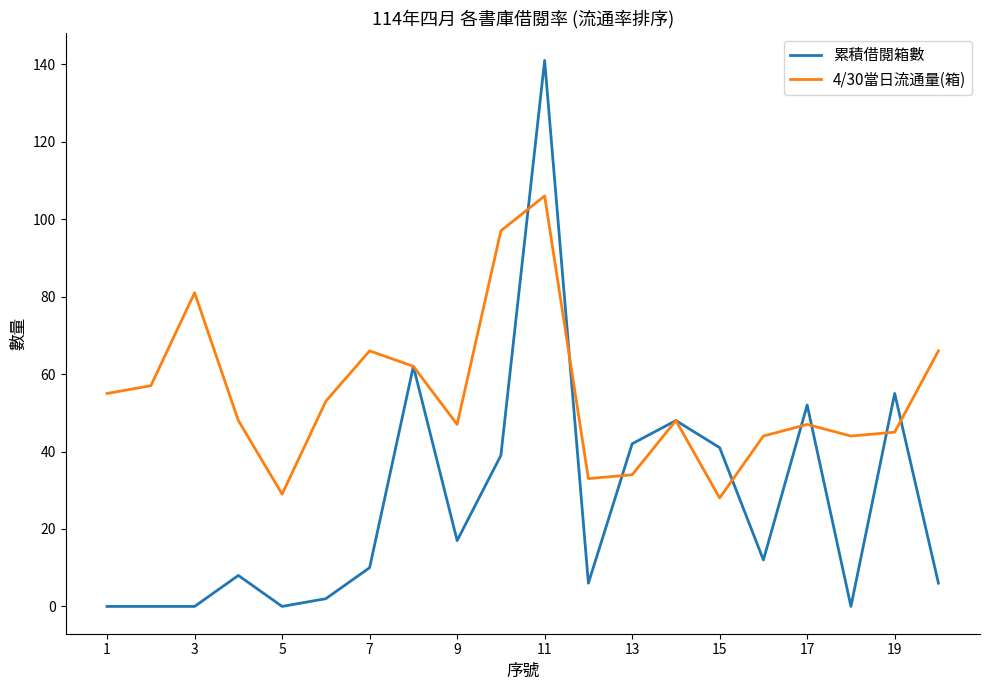

Does the chart display data point markers on the line(s)?

No